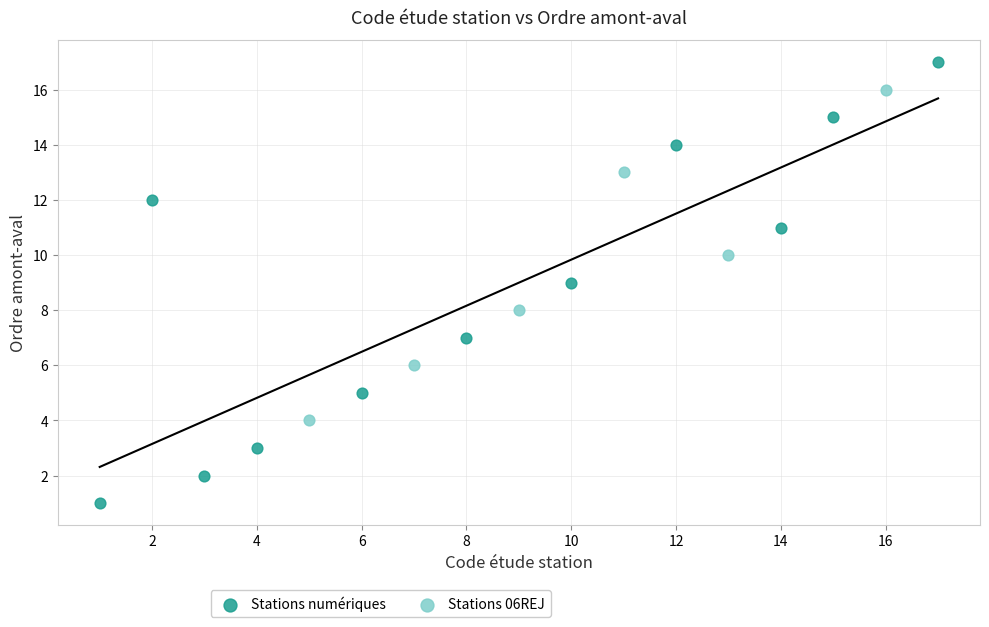

Which series reaches the maximum Y coordinate?

Stations numériques